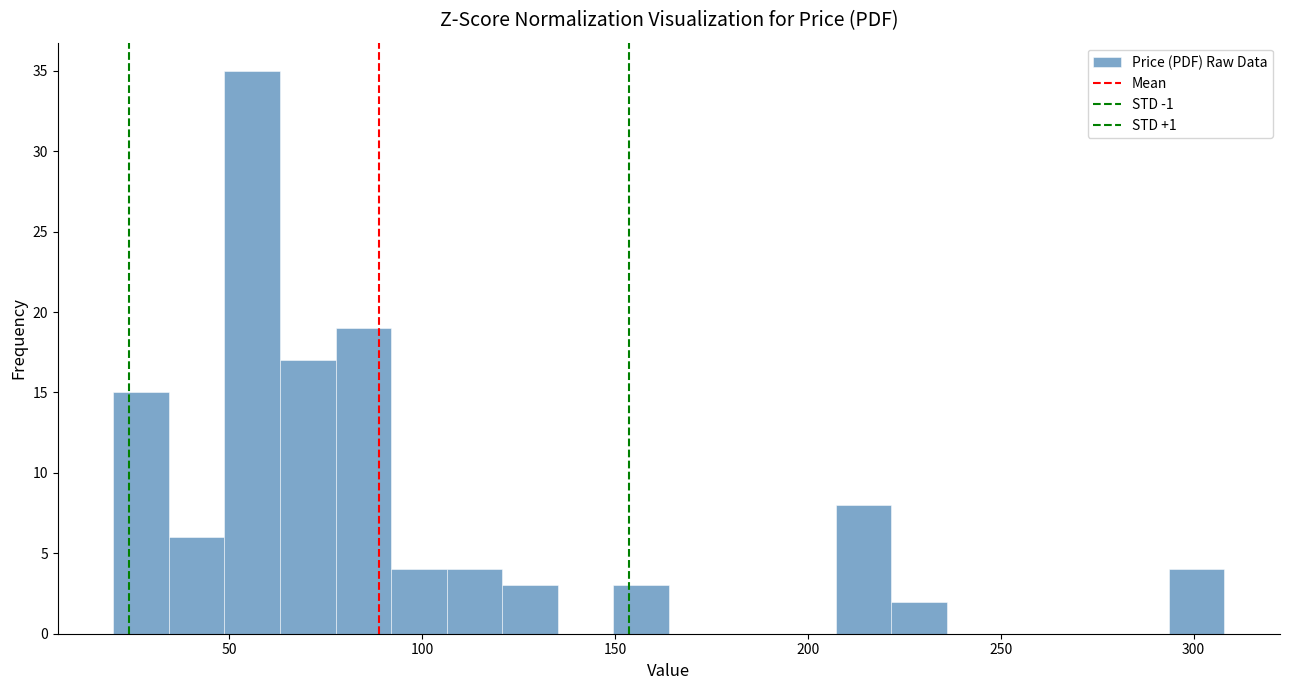

Read against the x-axis, roughly where is the centre of the tallest bar?

55